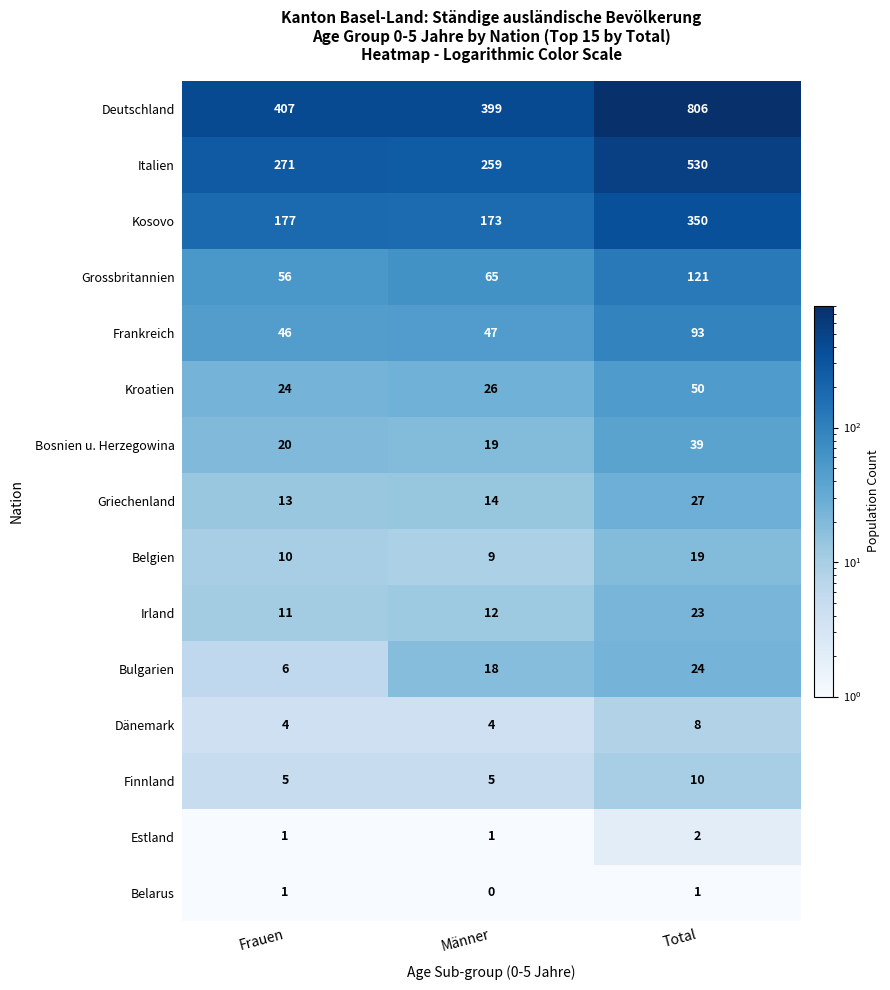

The value of Griechenland at Frauen is 13. True or false?

True